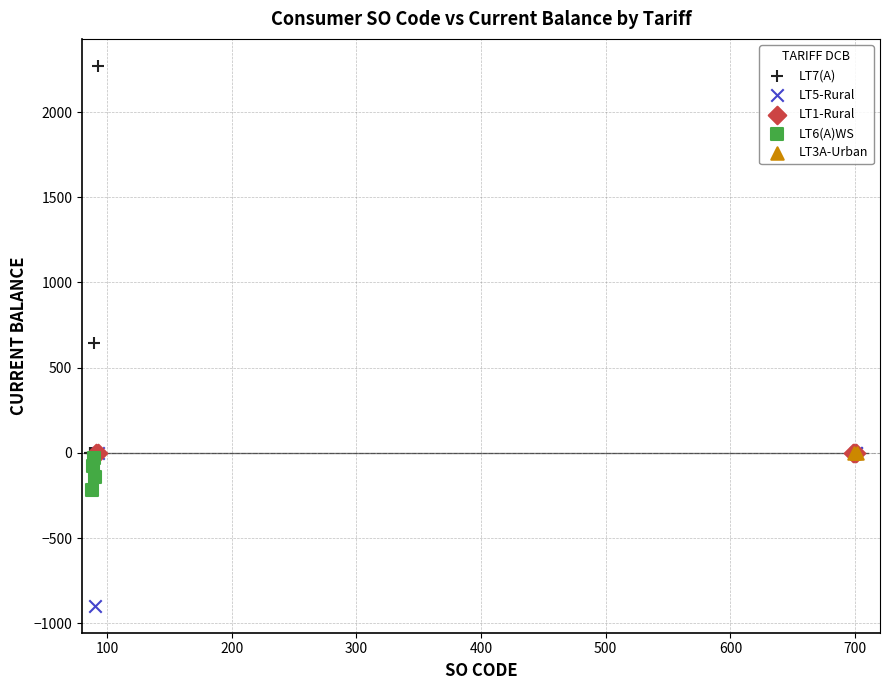

What are all the series names shown in the legend?

LT7(A), LT5-Rural, LT1-Rural, LT6(A)WS, LT3A-Urban